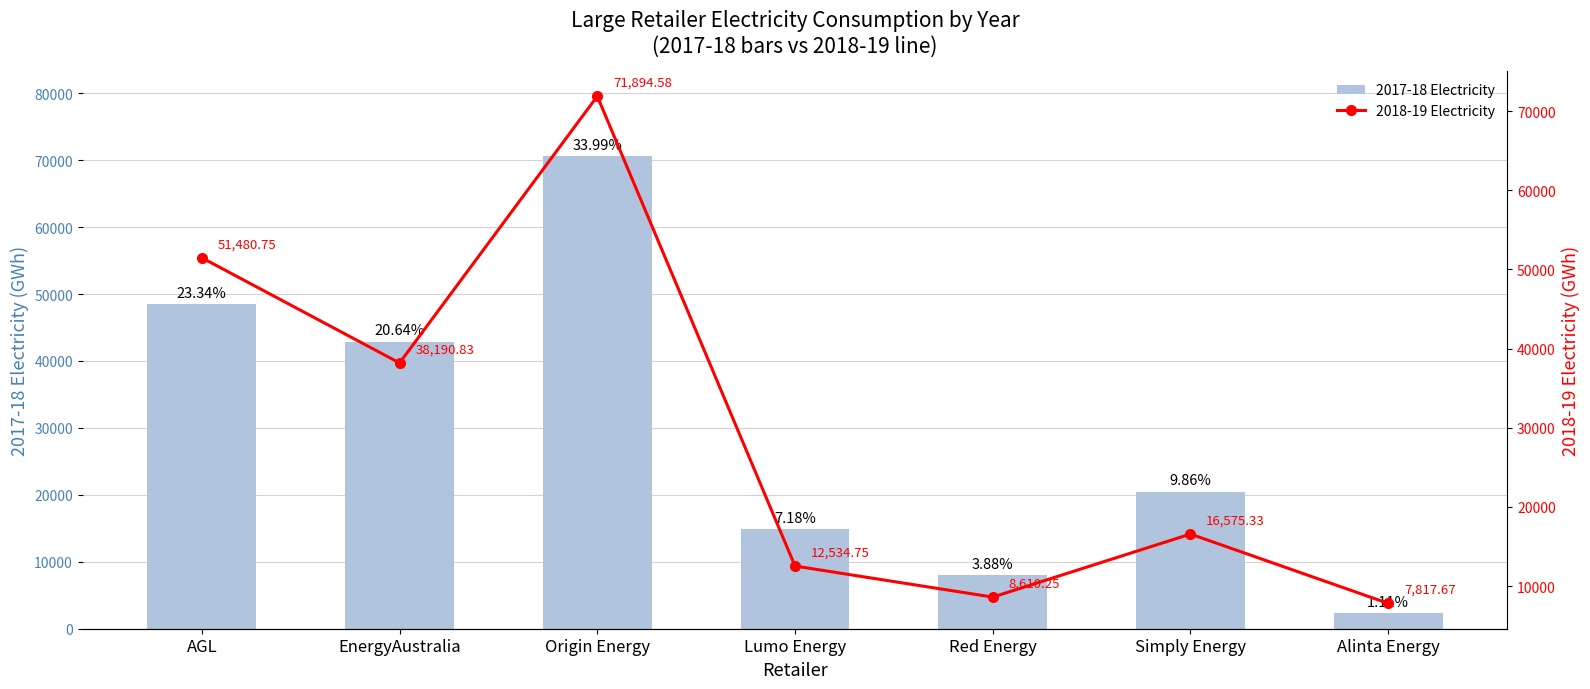

List the series in order of their overall mean, highest first.

2017-18 Electricity, 2018-19 Electricity